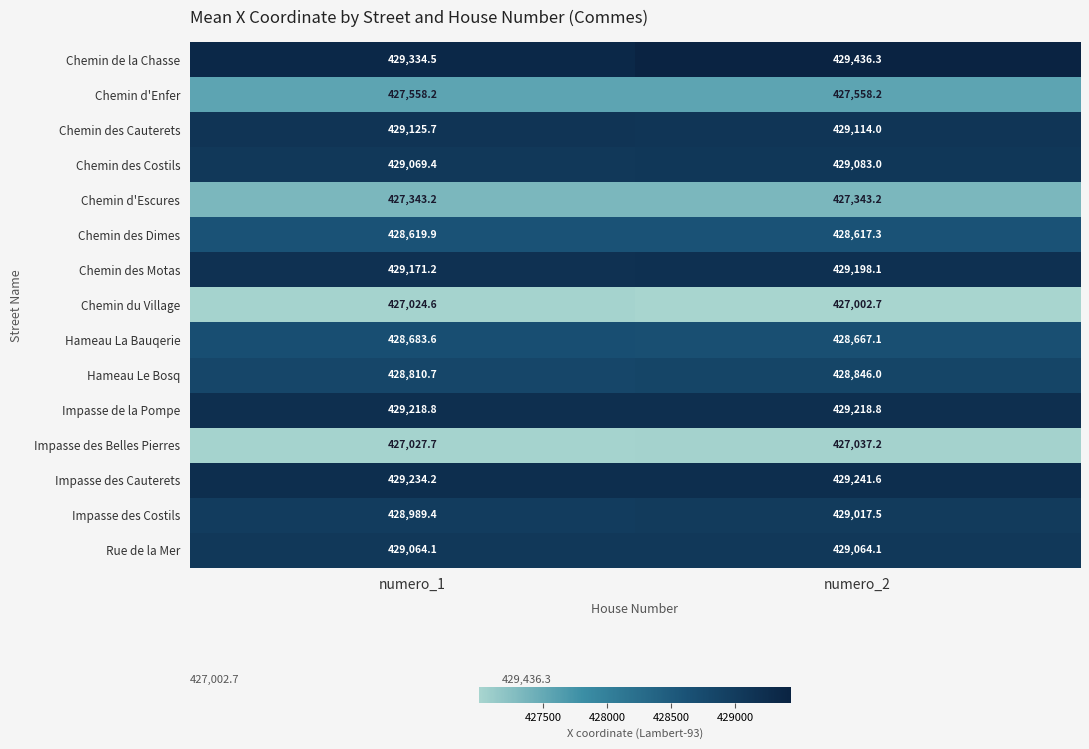

True or false: Impasse de la Pompe has a value of 116183.1 at numero_1.

False